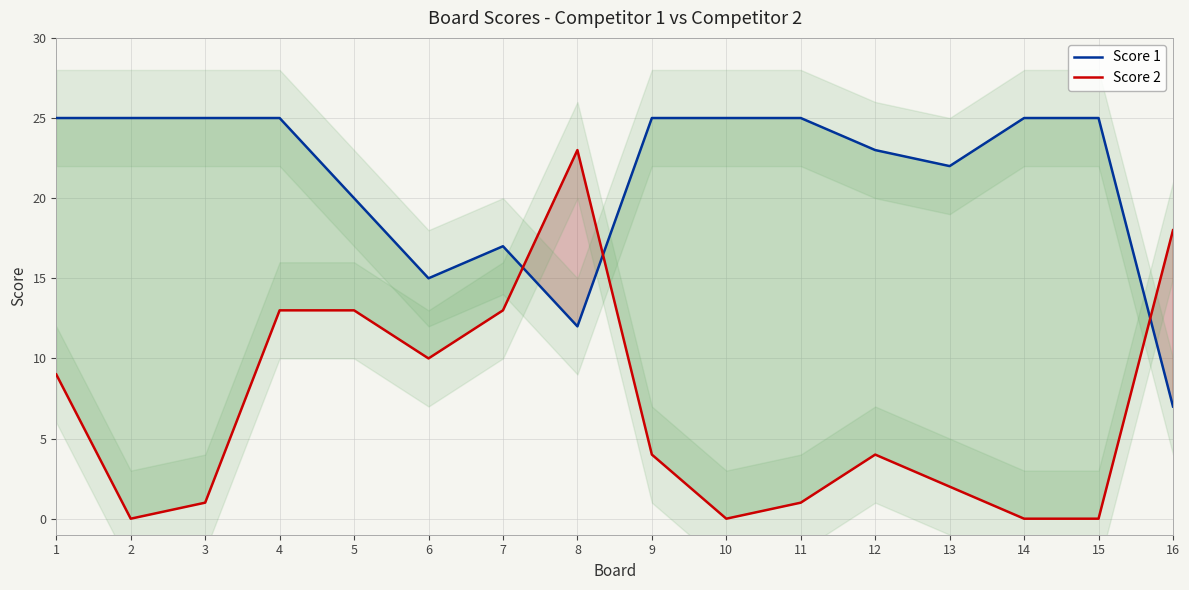

Which series has the largest total across all categories?

Score 1